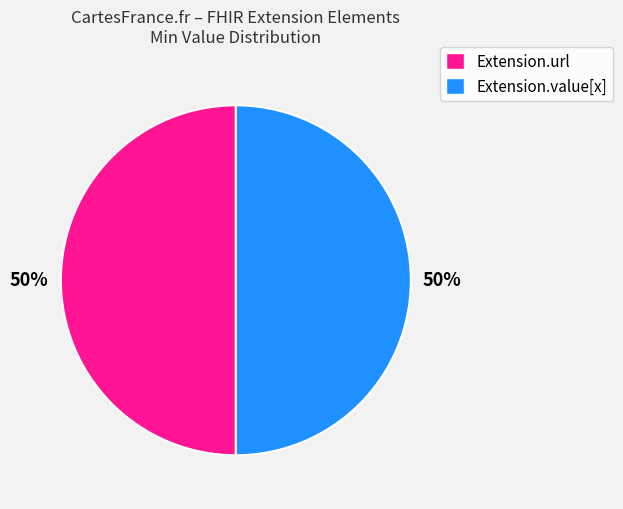

Count the number of slices in the pie.

2